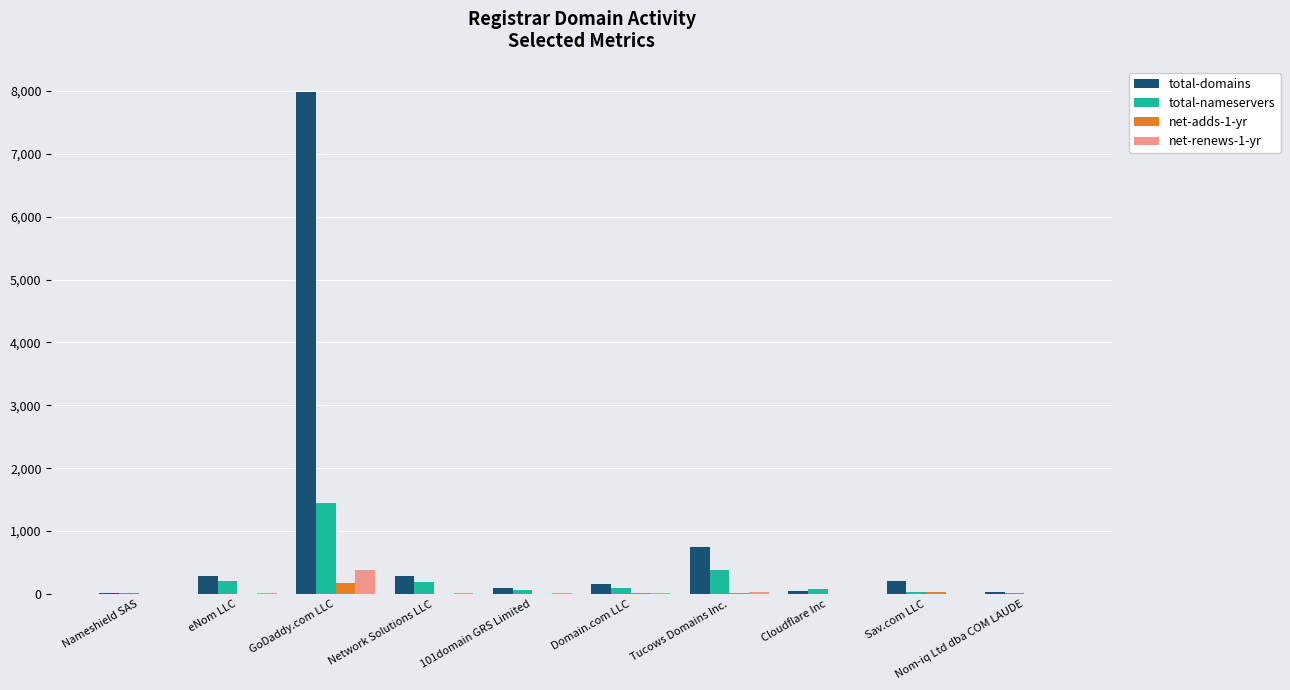

How many groups of bars are there?

10